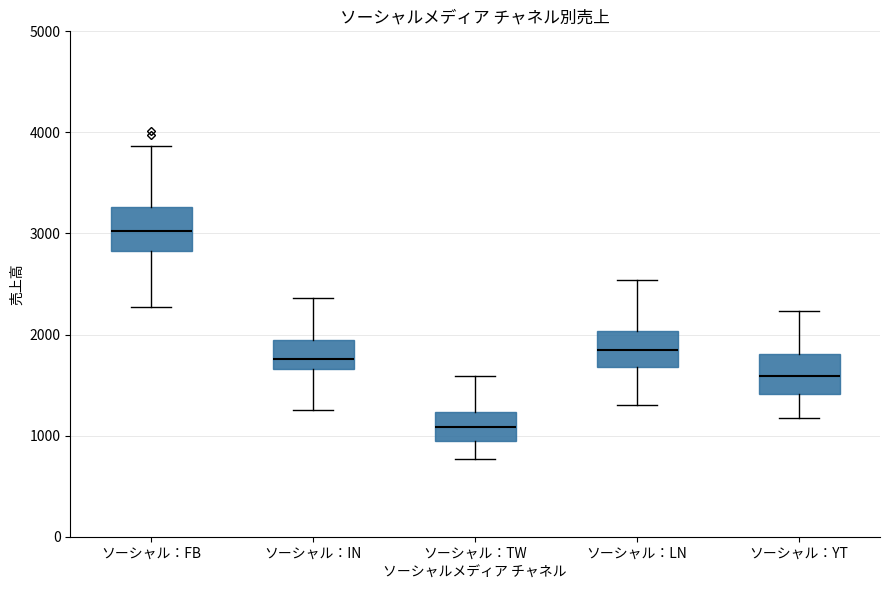

Reading left to right, read every box against the y-axis: the position of its median line, the range the box covers, and the ends of its whiskers. The values are not printed on the chart, so give them approximately, as read against the axis.

ソーシャル：FB: median 3000, box 2800 to 3300, whiskers 2300 to 3900
ソーシャル：IN: median 1800, box 1700 to 1900, whiskers 1300 to 2400
ソーシャル：TW: median 1100, box 1000 to 1200, whiskers 800 to 1600
ソーシャル：LN: median 1800, box 1700 to 2000, whiskers 1300 to 2500
ソーシャル：YT: median 1600, box 1400 to 1800, whiskers 1200 to 2200